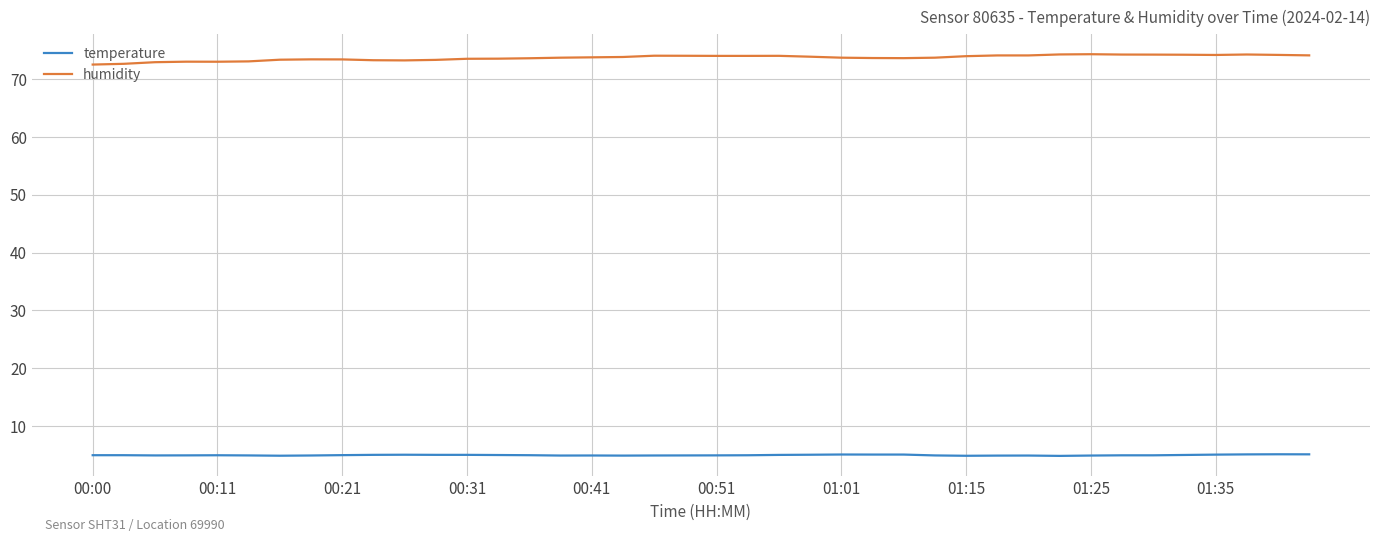

What is the difference between the maximum and second lowest values in the temperature series?

0.3